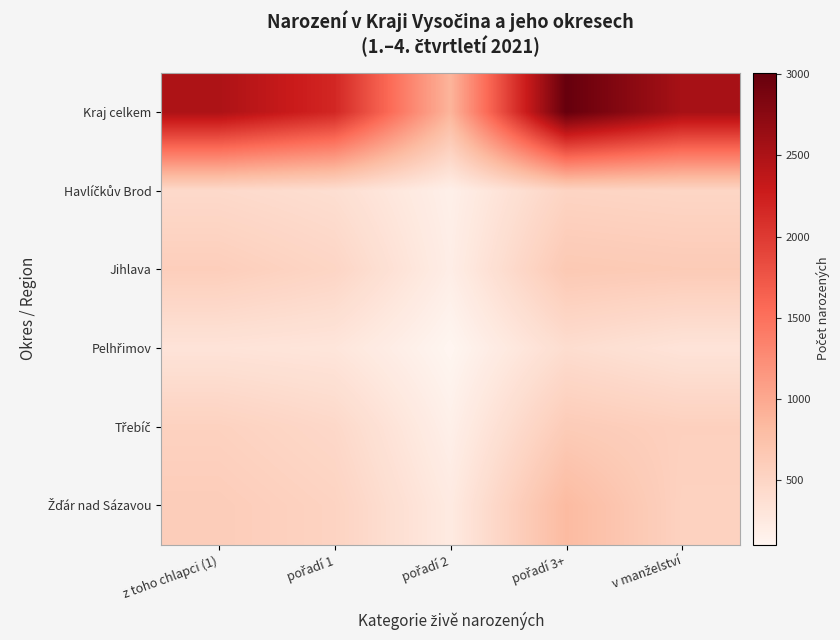

Which category has the highest value across all series?

pořadí 3+